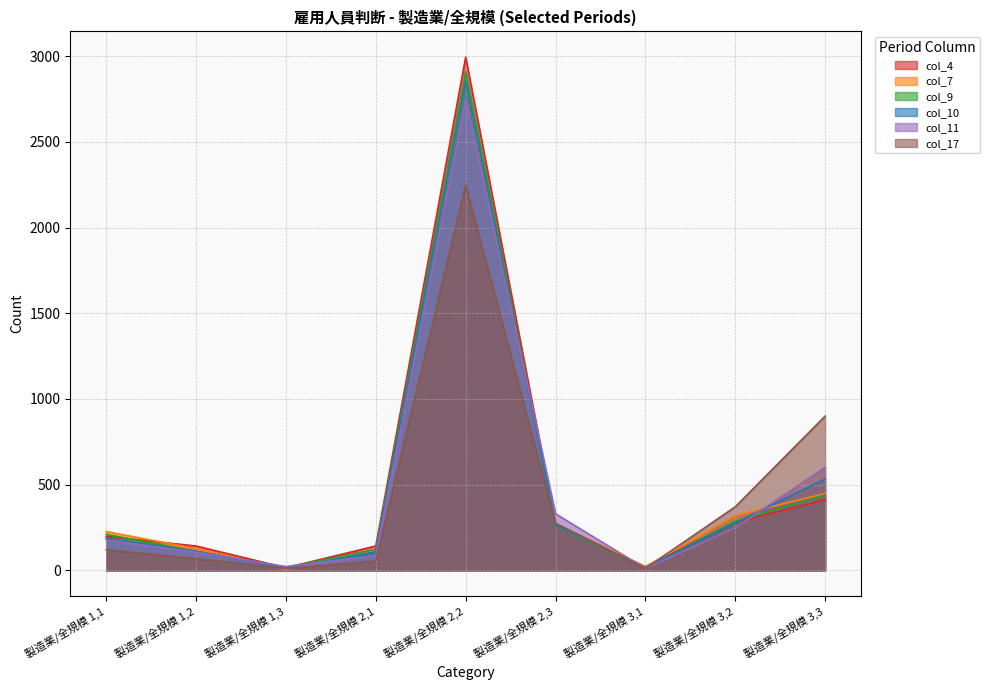

True or false: col_7 has more than 2 points higher than both neighbors.

False